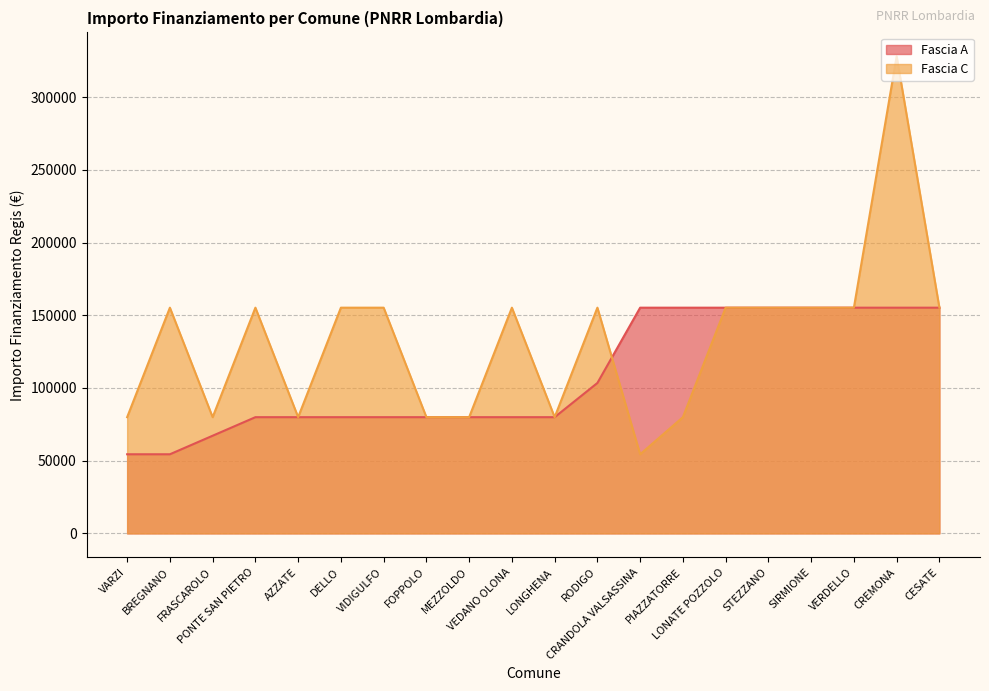

What are all the series names shown in the legend?

Fascia A, Fascia C